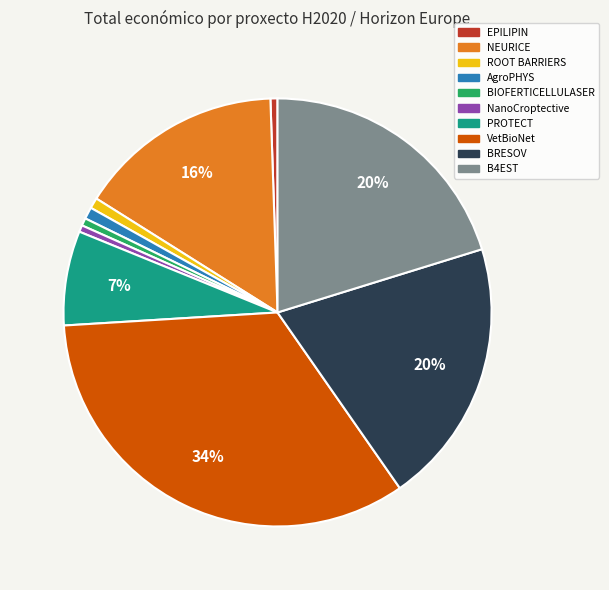

Does PROTECT represent more than half of the total?

No